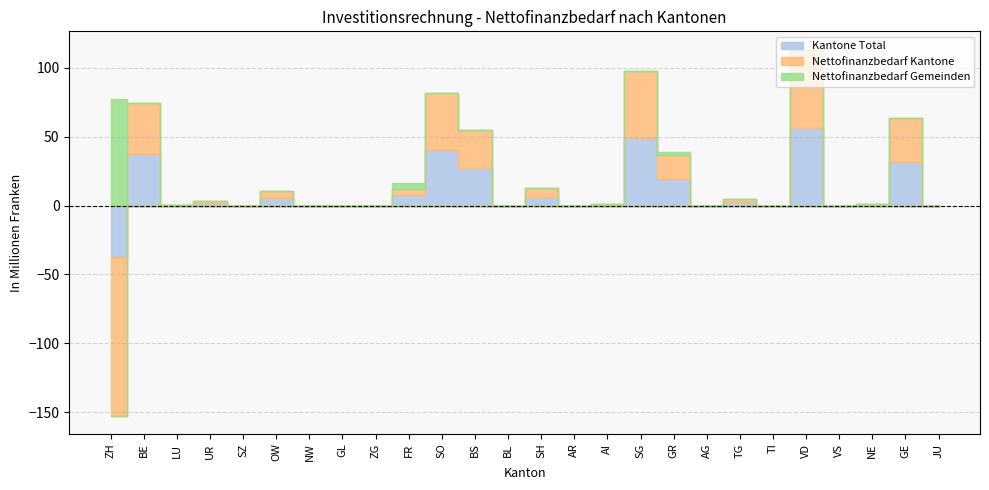

Where is Nettofinanzbedarf Kantone nearest to the value -29?

SZ